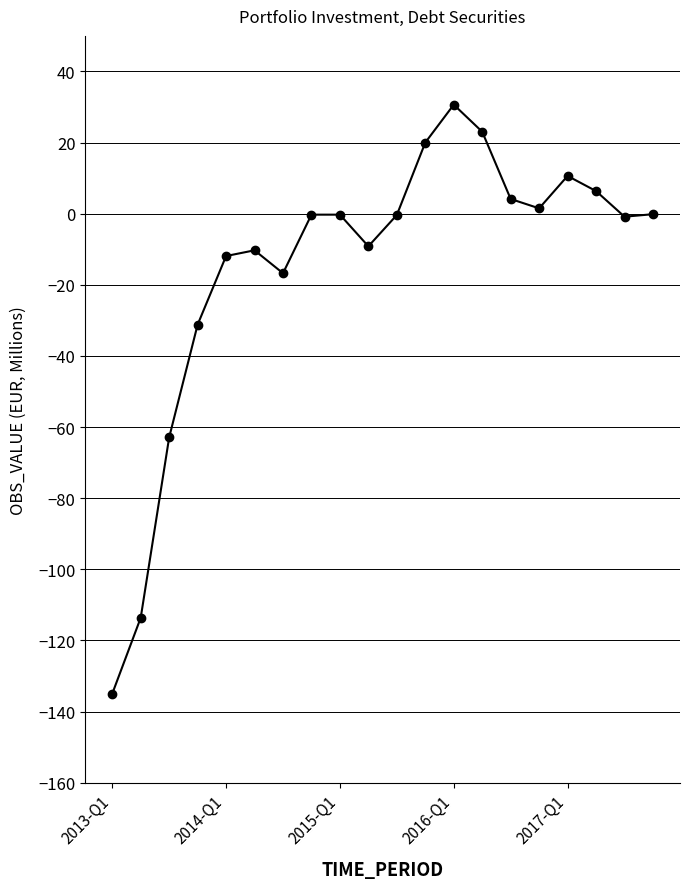

True or false: there are more than 1 points higher than both neighbors.

True